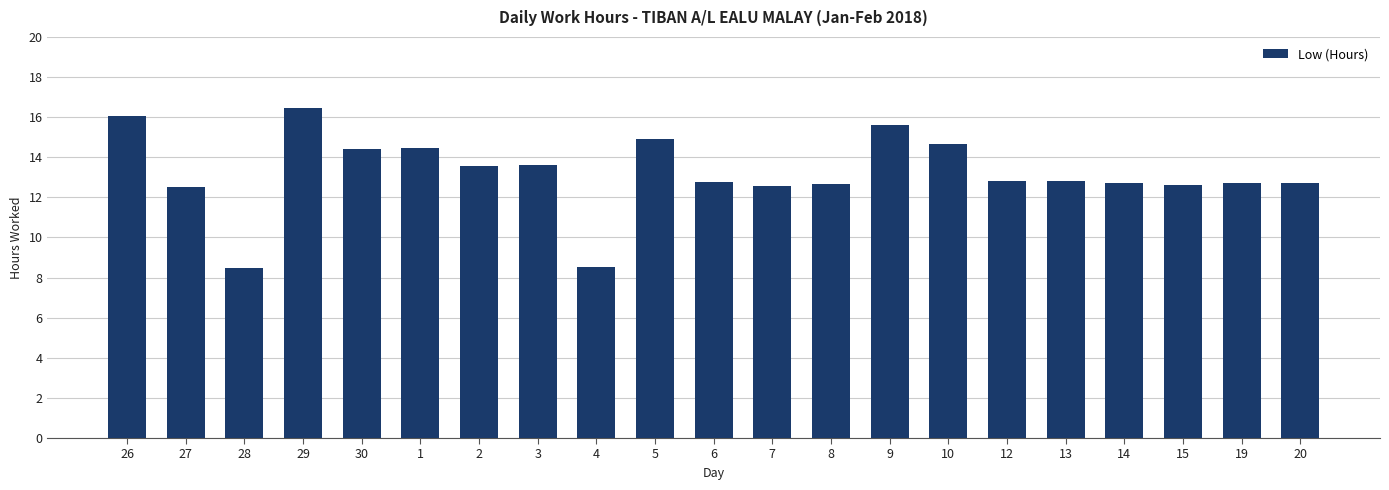

Does the chart contain any negative values?

No